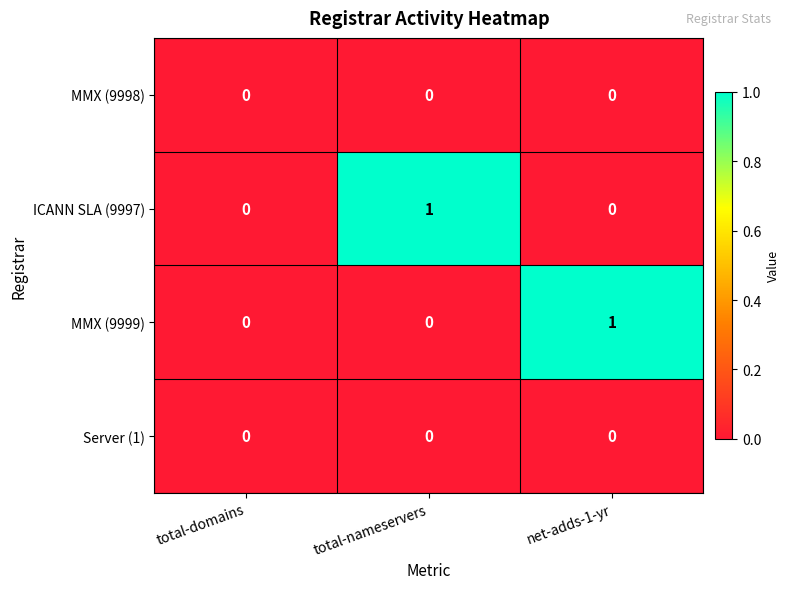

The MMX (9999) series shows 0 at total-nameservers. True or false?

True